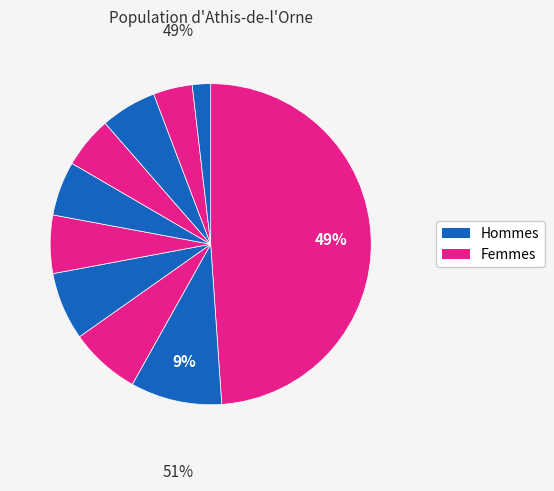

How many slices are in this pie chart?

10